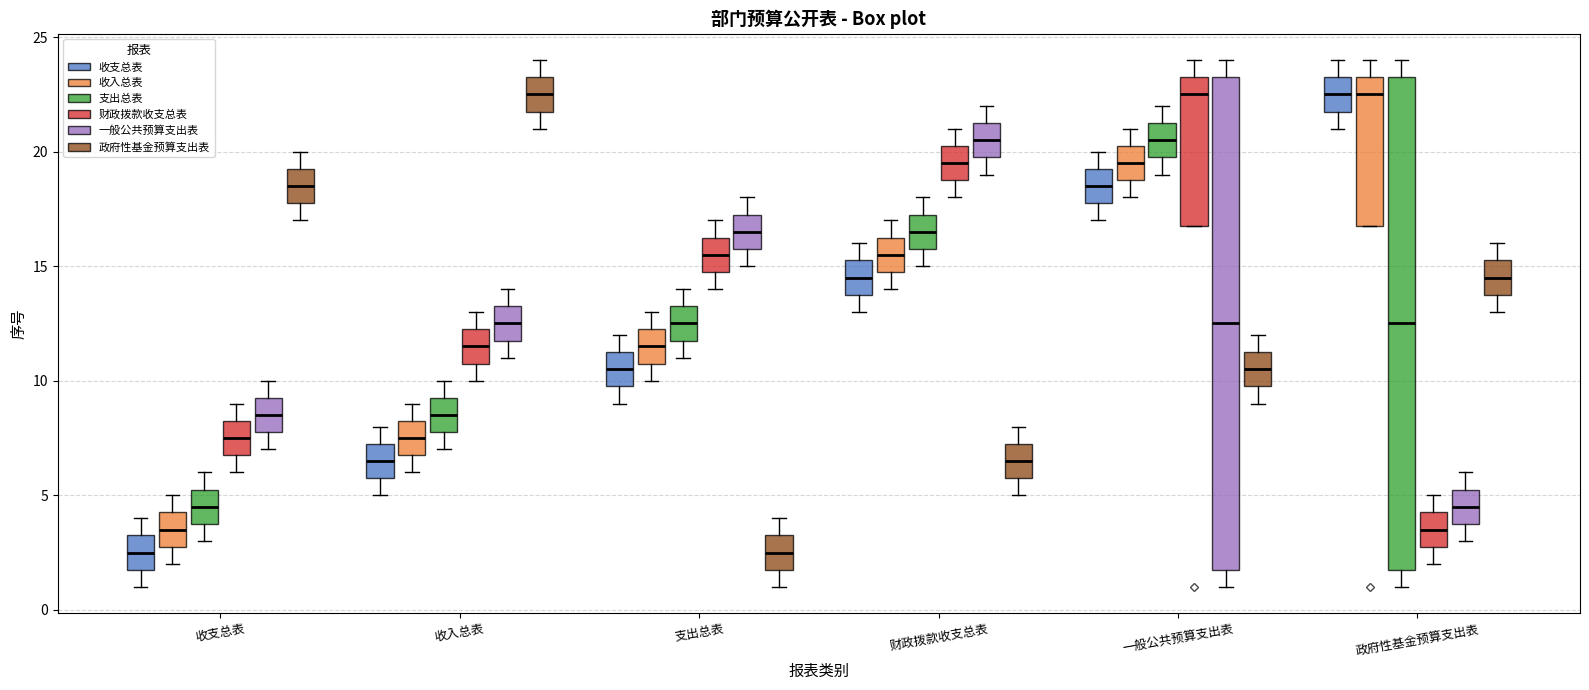

Reading left to right, read every box against the y-axis: the position of its median line, the range the box covers, and the ends of its whiskers. The values are not printed on the chart, so give them approximately, as read against the axis.

收支总表 (收支总表): median 2.5, box 2.0 to 3.5, whiskers 1.0 to 4.0
收支总表 (收入总表): median 3.5, box 3.0 to 4.5, whiskers 2.0 to 5.0
收支总表 (支出总表): median 4.5, box 4.0 to 5.5, whiskers 3.0 to 6.0
收支总表 (财政拨款收支总表): median 7.5, box 7.0 to 8.5, whiskers 6.0 to 9.0
收支总表 (一般公共预算支出表): median 8.5, box 8.0 to 9.5, whiskers 7.0 to 10.0
收支总表 (政府性基金预算支出表): median 18.5, box 18.0 to 19.5, whiskers 17.0 to 20.0
收入总表 (收支总表): median 6.5, box 6.0 to 7.5, whiskers 5.0 to 8.0
收入总表 (收入总表): median 7.5, box 7.0 to 8.5, whiskers 6.0 to 9.0
收入总表 (支出总表): median 8.5, box 8.0 to 9.5, whiskers 7.0 to 10.0
收入总表 (财政拨款收支总表): median 11.5, box 11.0 to 12.5, whiskers 10.0 to 13.0
收入总表 (一般公共预算支出表): median 12.5, box 12.0 to 13.5, whiskers 11.0 to 14.0
收入总表 (政府性基金预算支出表): median 22.5, box 22.0 to 23.5, whiskers 21.0 to 24.0
支出总表 (收支总表): median 10.5, box 10.0 to 11.5, whiskers 9.0 to 12.0
支出总表 (收入总表): median 11.5, box 11.0 to 12.5, whiskers 10.0 to 13.0
支出总表 (支出总表): median 12.5, box 12.0 to 13.5, whiskers 11.0 to 14.0
支出总表 (财政拨款收支总表): median 15.5, box 15.0 to 16.5, whiskers 14.0 to 17.0
支出总表 (一般公共预算支出表): median 16.5, box 16.0 to 17.5, whiskers 15.0 to 18.0
支出总表 (政府性基金预算支出表): median 2.5, box 2.0 to 3.5, whiskers 1.0 to 4.0
财政拨款收支总表 (收支总表): median 14.5, box 14.0 to 15.5, whiskers 13.0 to 16.0
财政拨款收支总表 (收入总表): median 15.5, box 15.0 to 16.5, whiskers 14.0 to 17.0
财政拨款收支总表 (支出总表): median 16.5, box 16.0 to 17.5, whiskers 15.0 to 18.0
财政拨款收支总表 (财政拨款收支总表): median 19.5, box 19.0 to 20.5, whiskers 18.0 to 21.0
财政拨款收支总表 (一般公共预算支出表): median 20.5, box 20.0 to 21.5, whiskers 19.0 to 22.0
财政拨款收支总表 (政府性基金预算支出表): median 6.5, box 6.0 to 7.5, whiskers 5.0 to 8.0
一般公共预算支出表 (收支总表): median 18.5, box 18.0 to 19.5, whiskers 17.0 to 20.0
一般公共预算支出表 (收入总表): median 19.5, box 19.0 to 20.5, whiskers 18.0 to 21.0
一般公共预算支出表 (支出总表): median 20.5, box 20.0 to 21.5, whiskers 19.0 to 22.0
一般公共预算支出表 (财政拨款收支总表): median 22.5, box 17.0 to 23.5, whiskers 17.0 to 24.0
一般公共预算支出表 (一般公共预算支出表): median 12.5, box 2.0 to 23.5, whiskers 1.0 to 24.0
一般公共预算支出表 (政府性基金预算支出表): median 10.5, box 10.0 to 11.5, whiskers 9.0 to 12.0
政府性基金预算支出表 (收支总表): median 22.5, box 22.0 to 23.5, whiskers 21.0 to 24.0
政府性基金预算支出表 (收入总表): median 22.5, box 17.0 to 23.5, whiskers 17.0 to 24.0
政府性基金预算支出表 (支出总表): median 12.5, box 2.0 to 23.5, whiskers 1.0 to 24.0
政府性基金预算支出表 (财政拨款收支总表): median 3.5, box 3.0 to 4.5, whiskers 2.0 to 5.0
政府性基金预算支出表 (一般公共预算支出表): median 4.5, box 4.0 to 5.5, whiskers 3.0 to 6.0
政府性基金预算支出表 (政府性基金预算支出表): median 14.5, box 14.0 to 15.5, whiskers 13.0 to 16.0